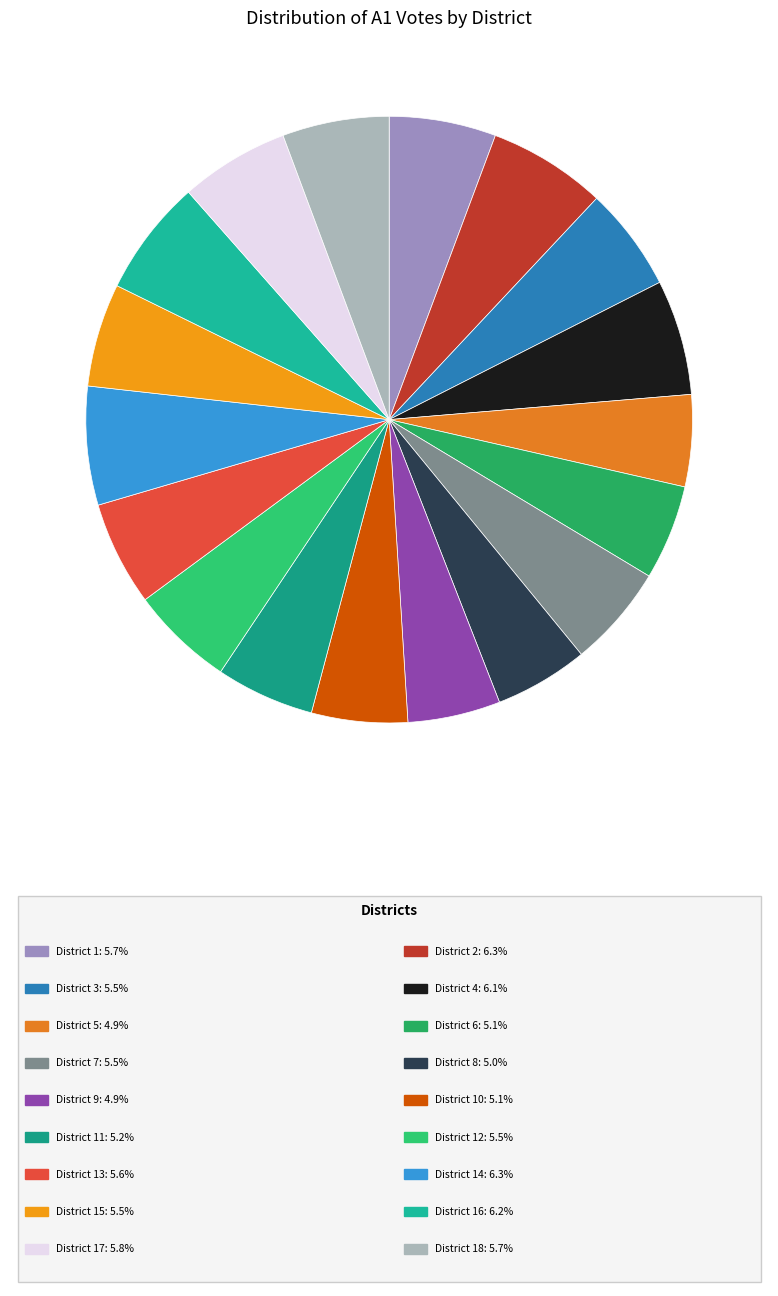

How many slices are in this pie chart?

18